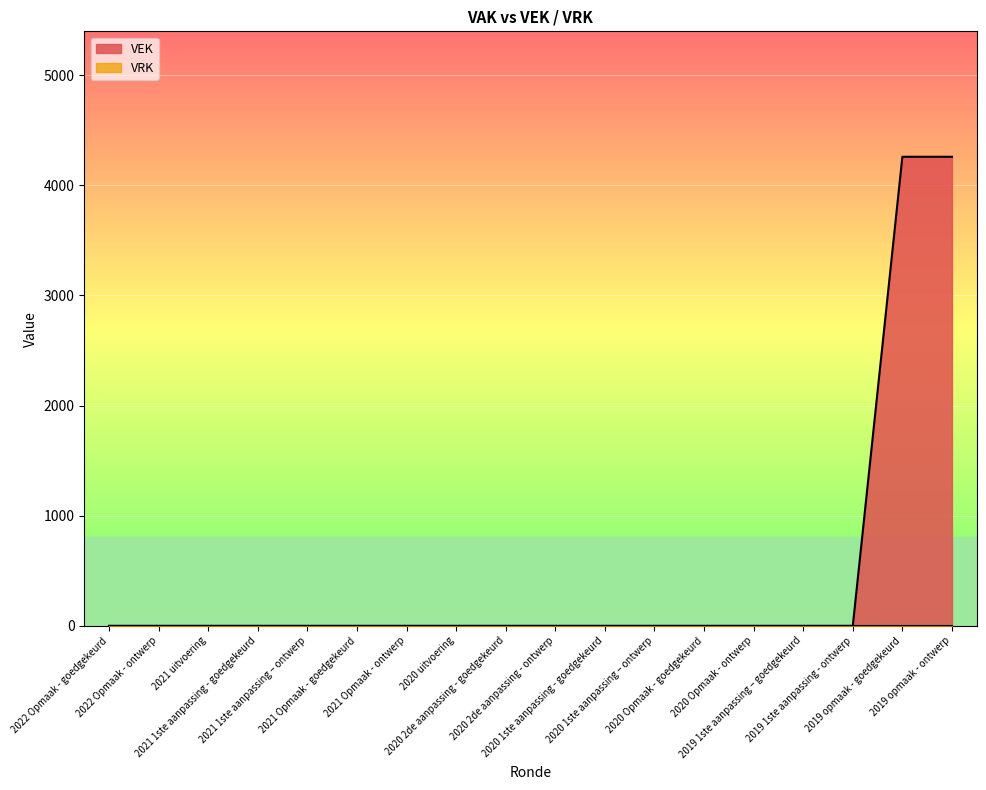

Between 2022 Opmaak - goedgekeurd and 2019 opmaak - ontwerp, which is larger?

2019 opmaak - ontwerp